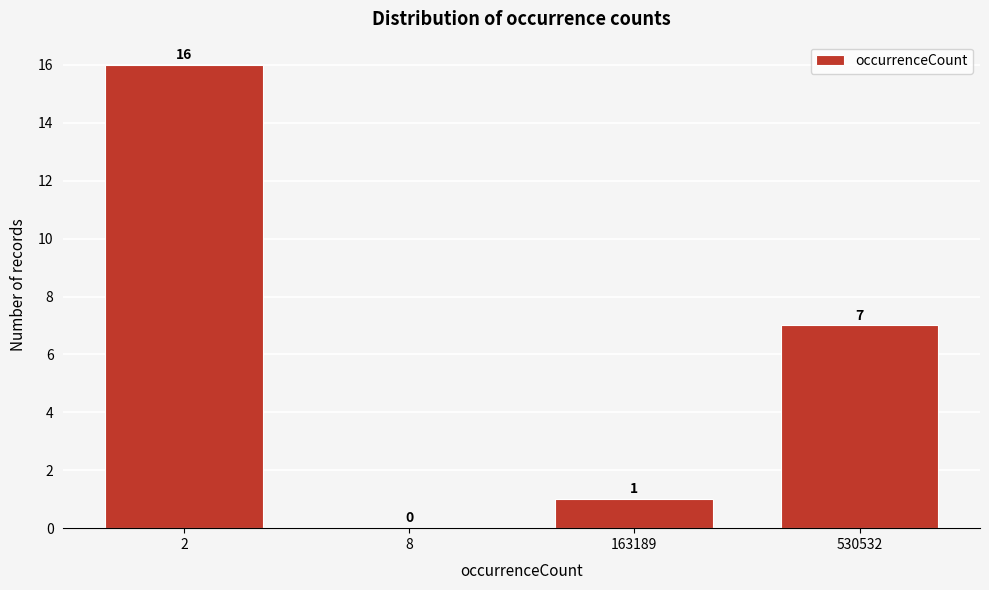

Reading left to right, what are all the values shown in this chart?

2=16	8=0	163189=1	530532=7